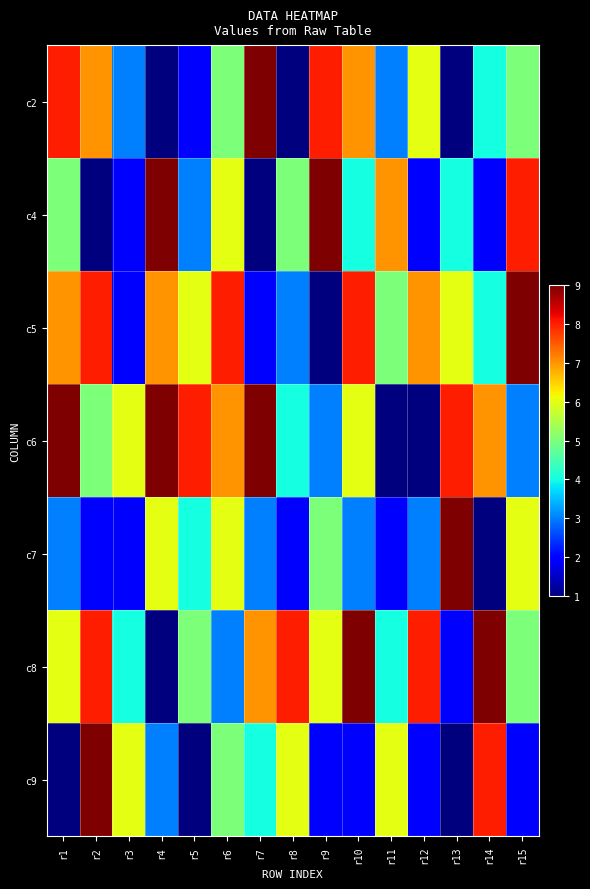

Between r12 and r4, which is larger?

r12